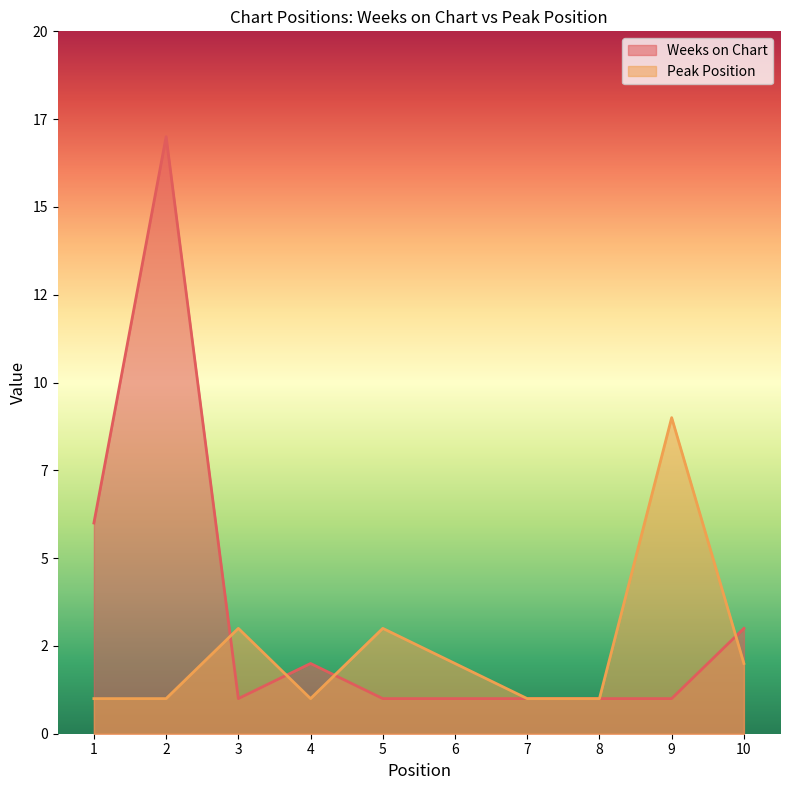

List the series in order of their peak value, highest first.

Weeks on Chart, Peak Position